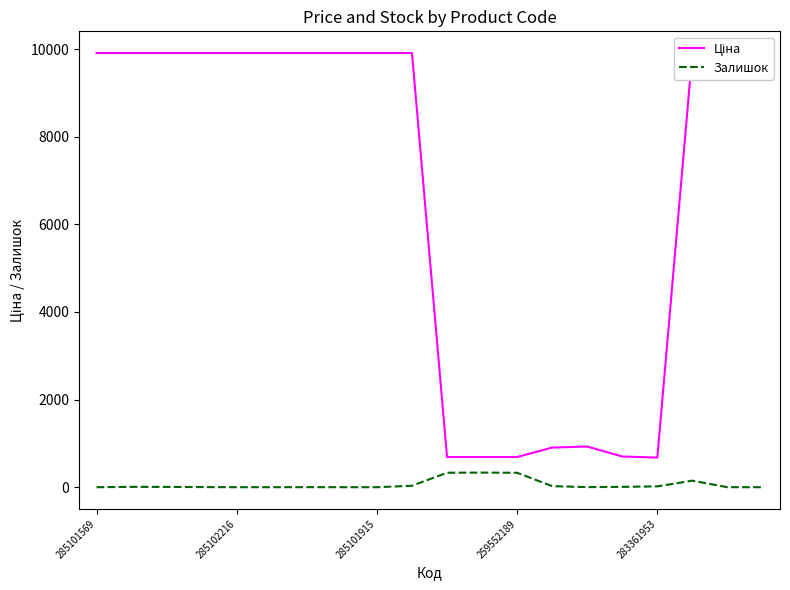

True or false: Залишок and Ціна intersect in this chart.

False